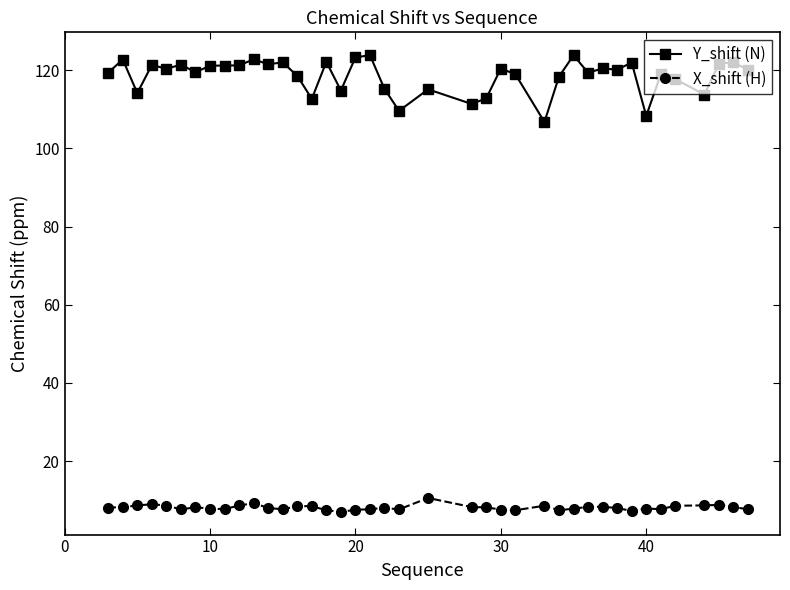

At how many categories does at least one series exceed 105?

40